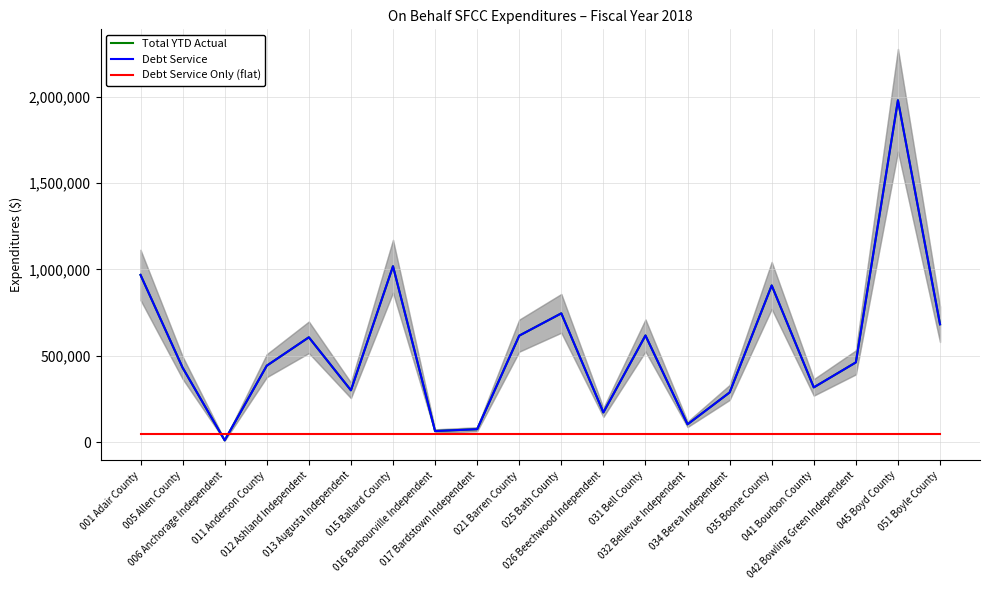

What value does the Total YTD Actual series have at 035 Boone County, to the nearest 100?

907500